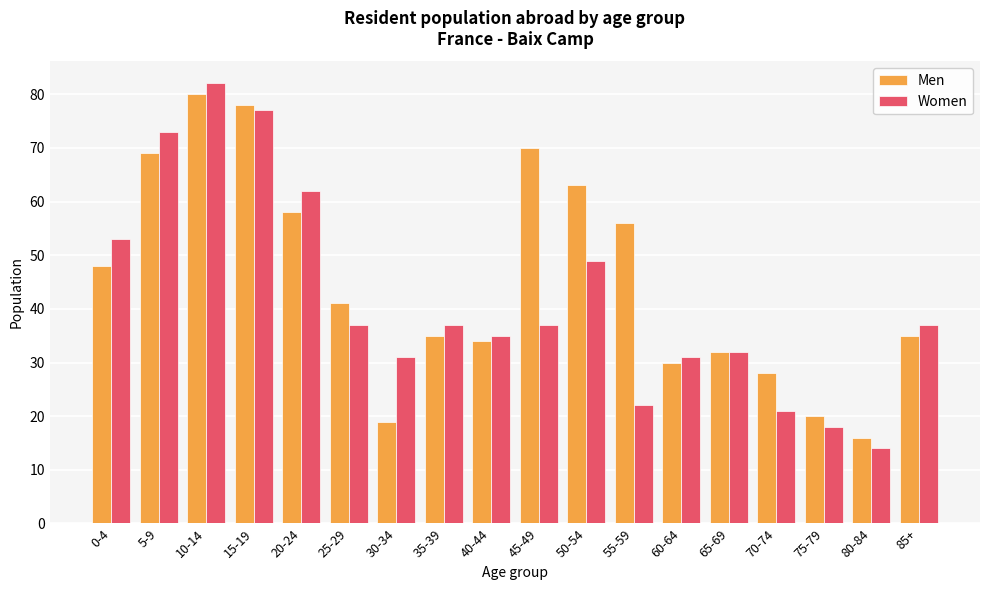

How many series are shown in this chart?

2